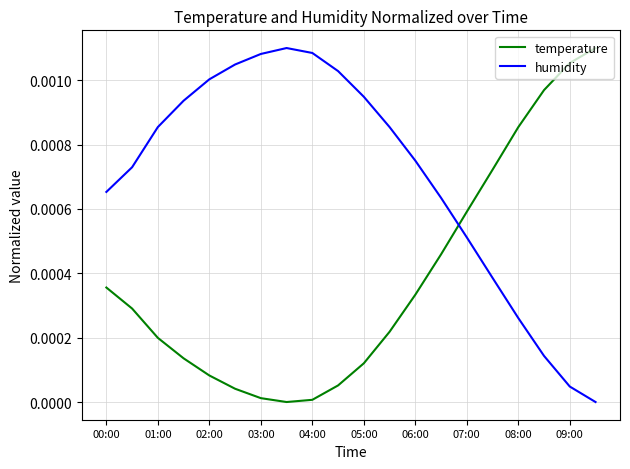

How many values in the humidity series exceed 0?

19